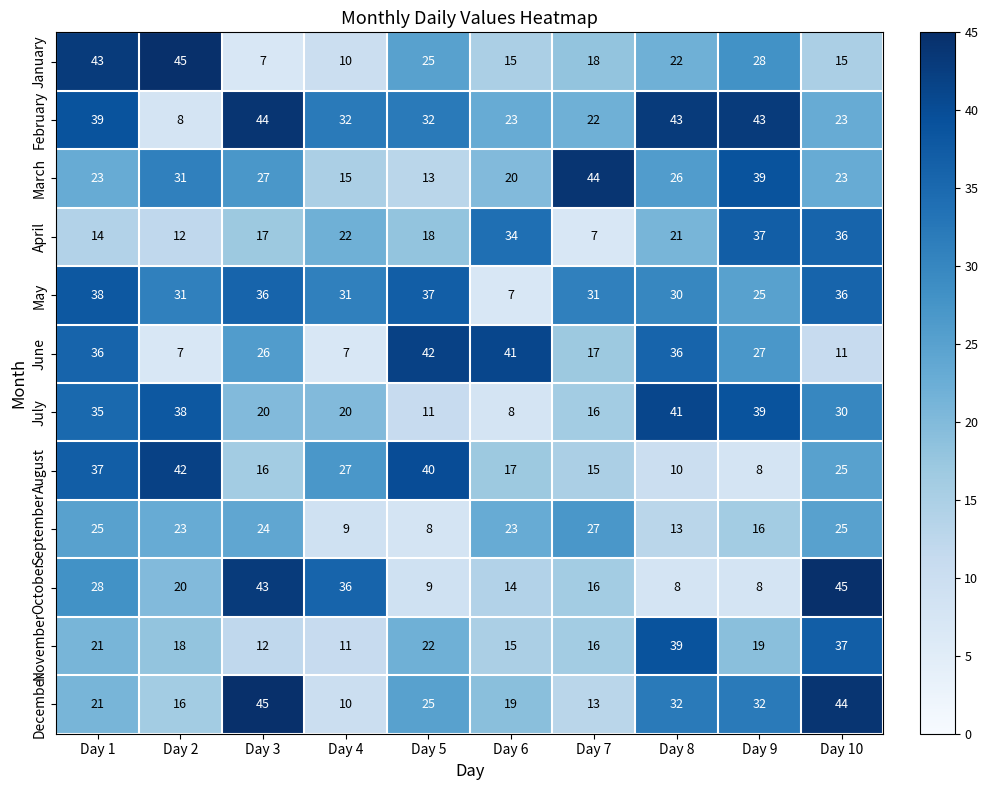

At how many categories does at least one series exceed 17?

10